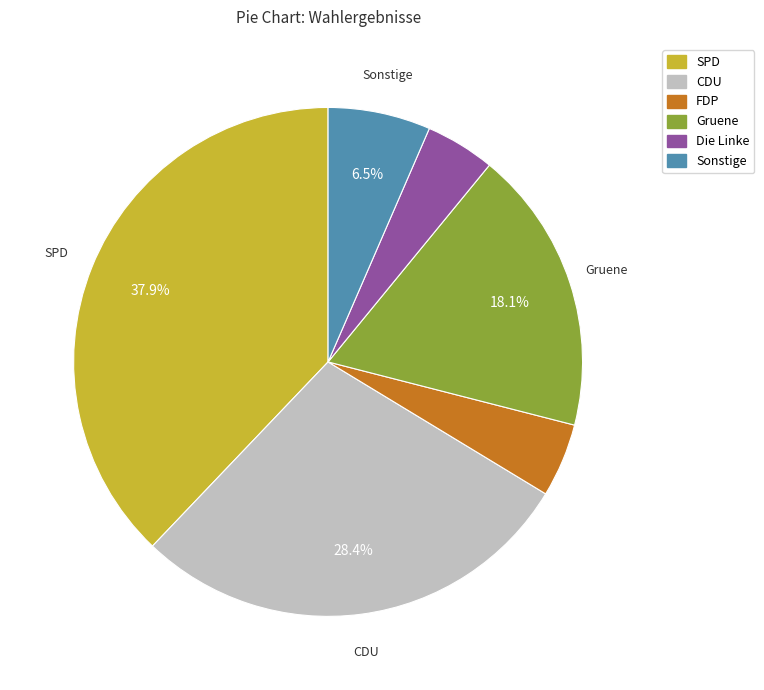

To the nearest percent, what percentage of the pie is SPD?

38%